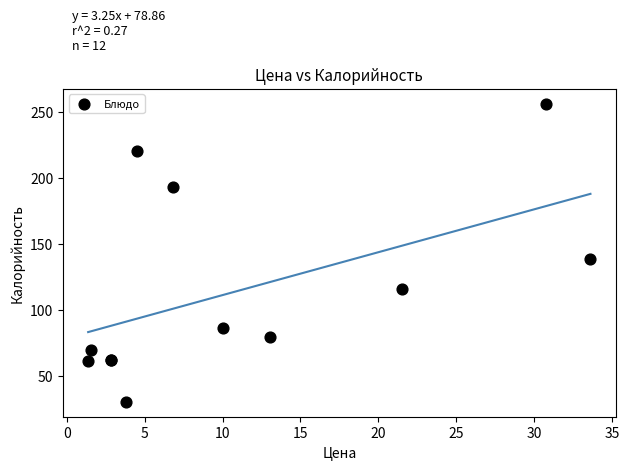

What Y value in the scatter plot is closest to 143?

138.4